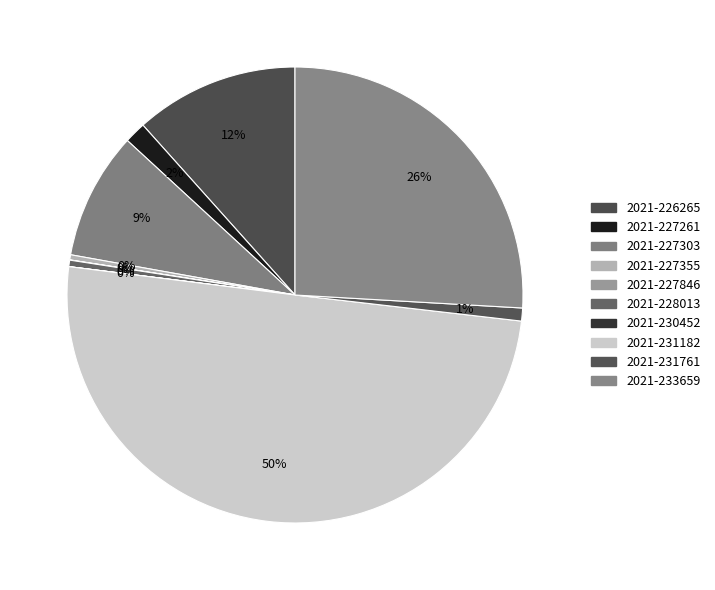

Count the number of slices in the pie.

10